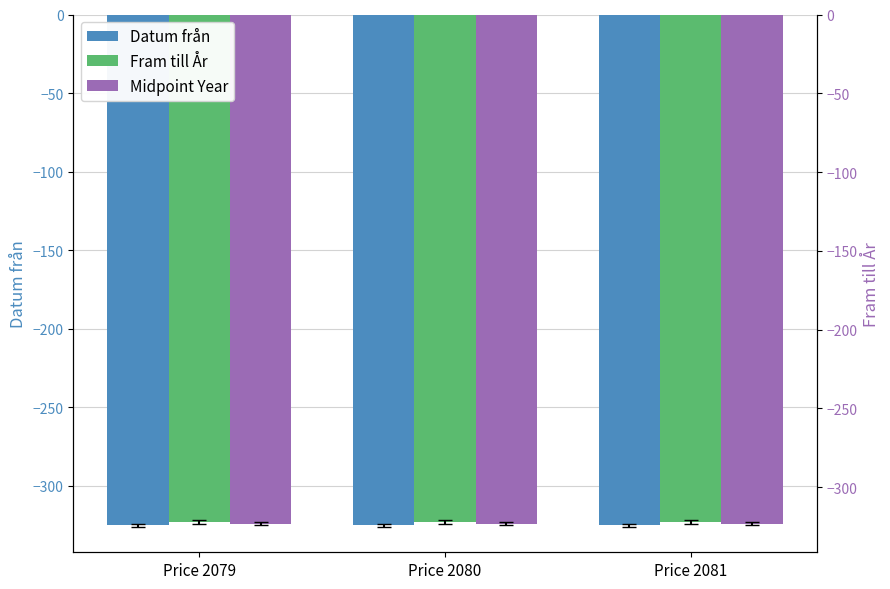

What is the average value of the Midpoint Year series?

-324